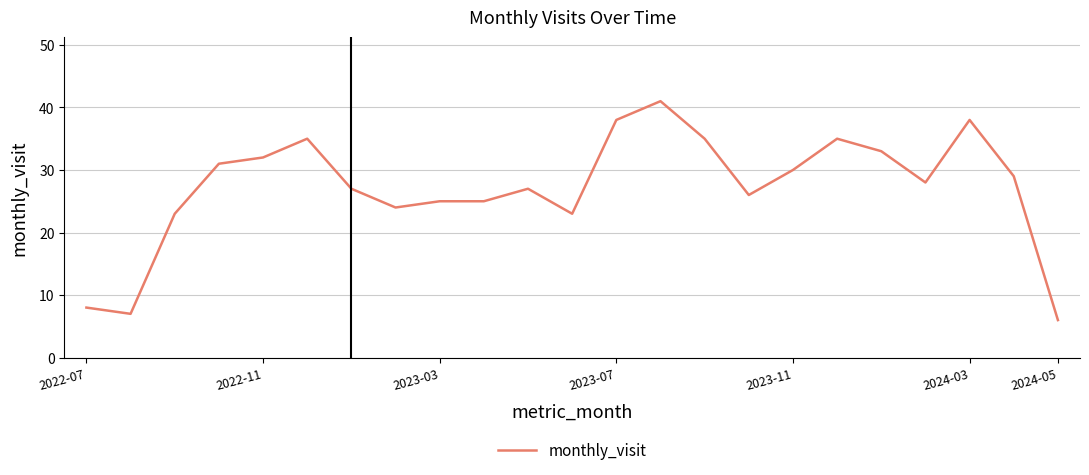

What is the difference between the maximum and second lowest values?

34